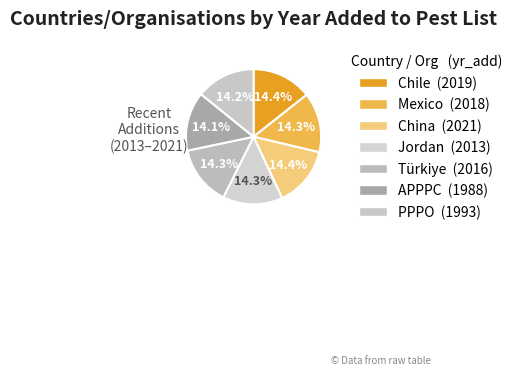

Does Chile represent more than half of the total?

No